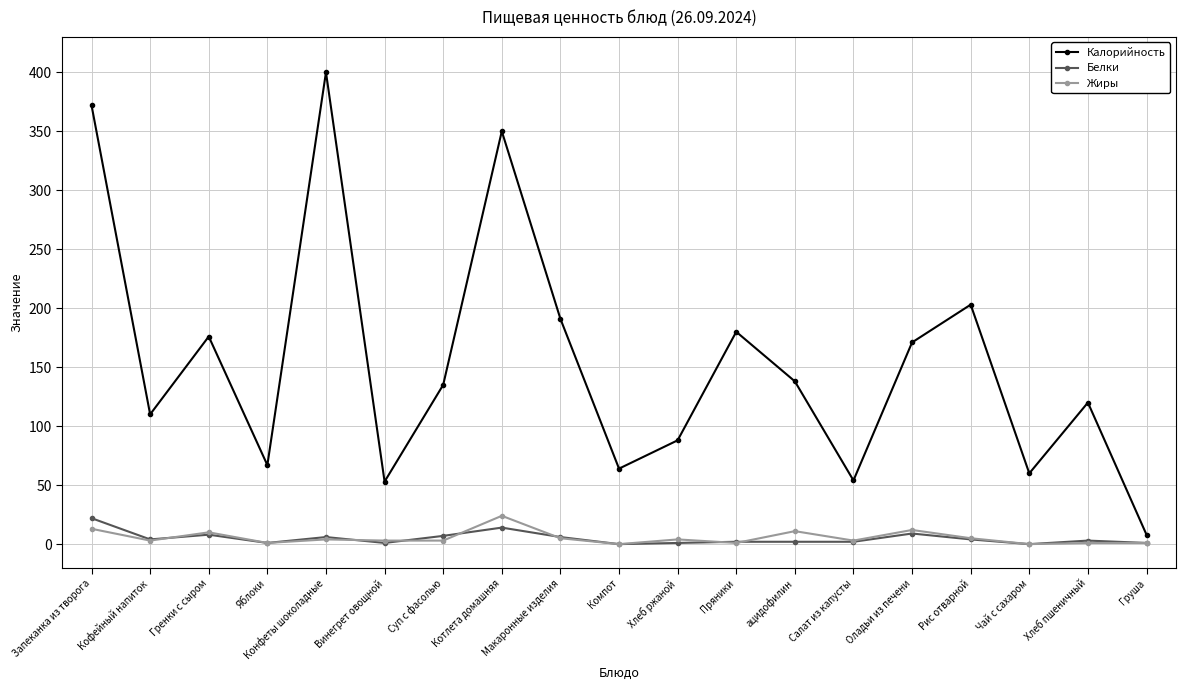

True or false: Калорийность and Жиры cross at least once.

False